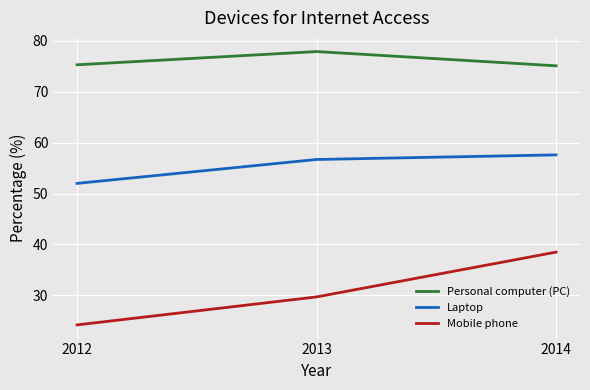

How many series are shown in this chart?

3